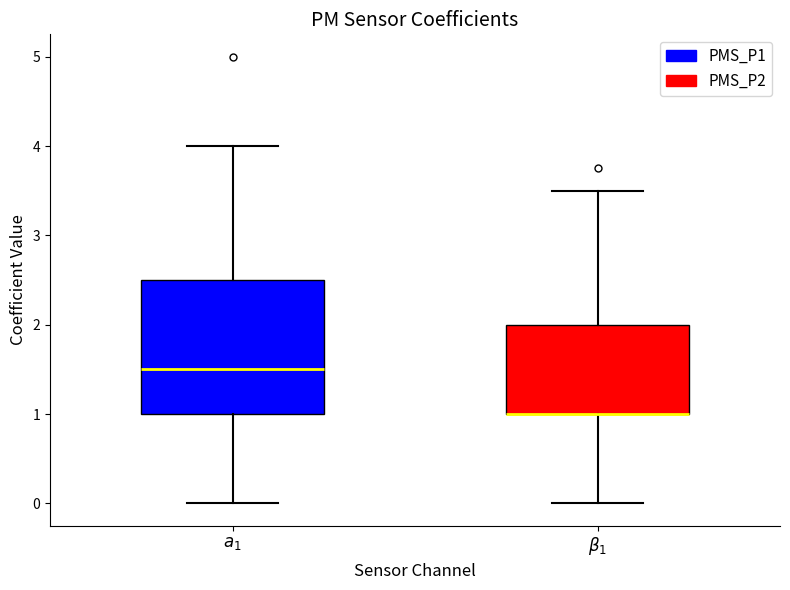

Which box is the tallest, from its lower edge to its upper edge?

$a_1$